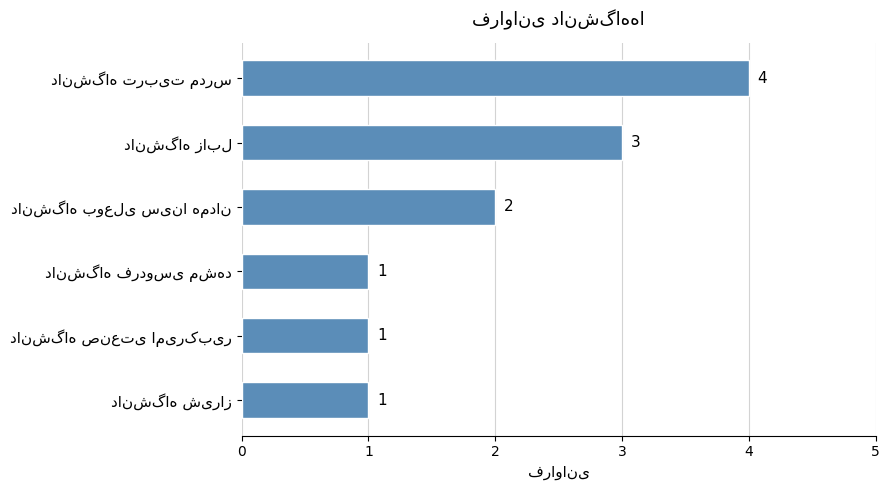

What is the value of the 1st bar from the top?

4